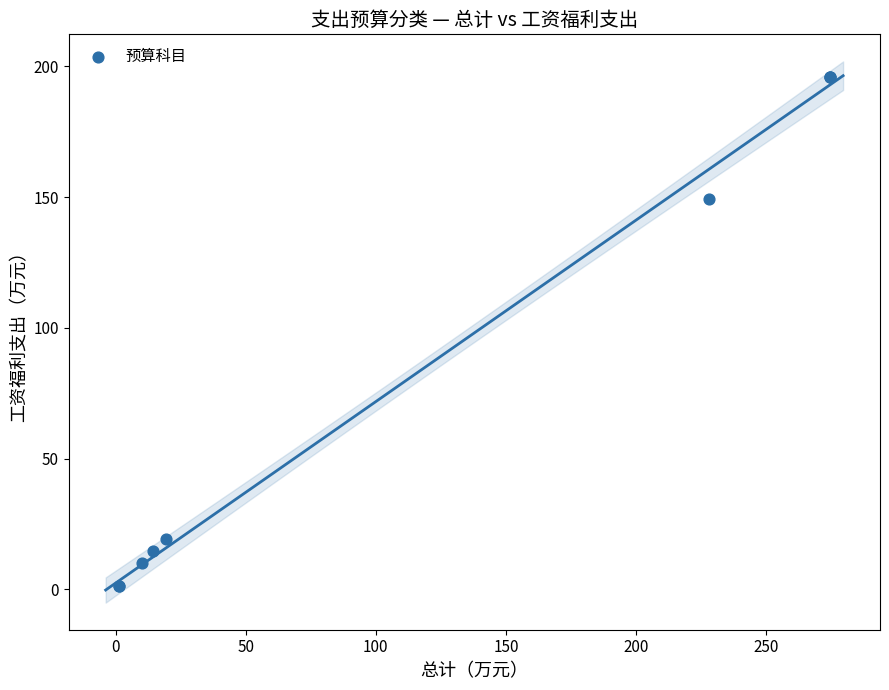

What Y value in the scatter plot is closest to 98?

149.3